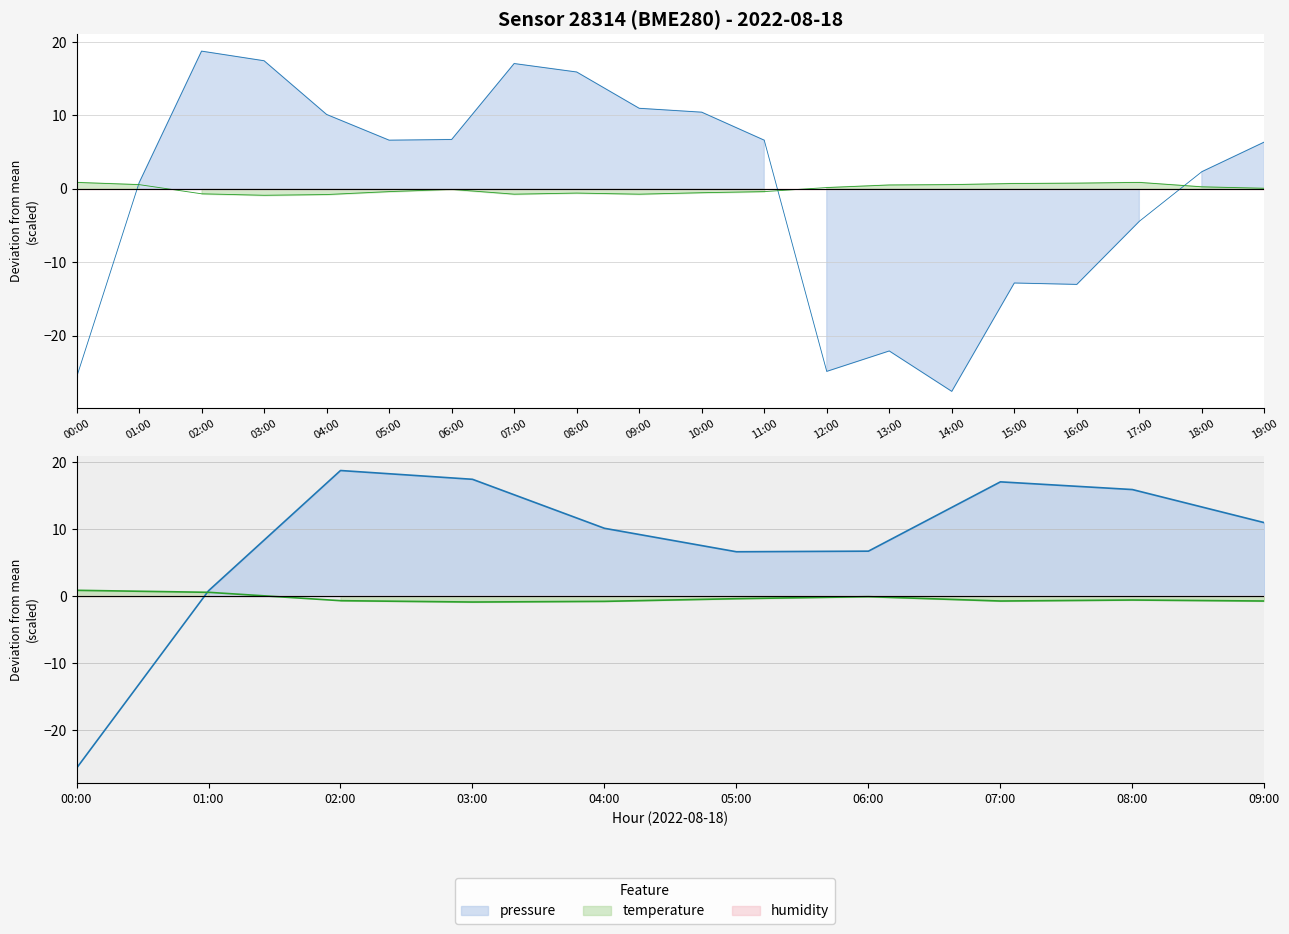

At which category does temperature reach its first local valley?

03:00